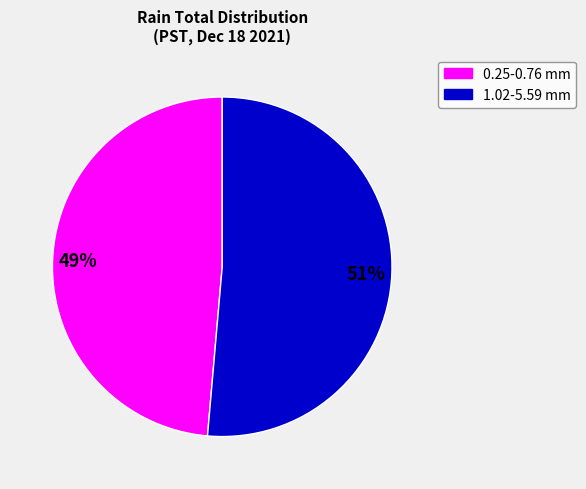

Does any single category account for the majority?

Yes